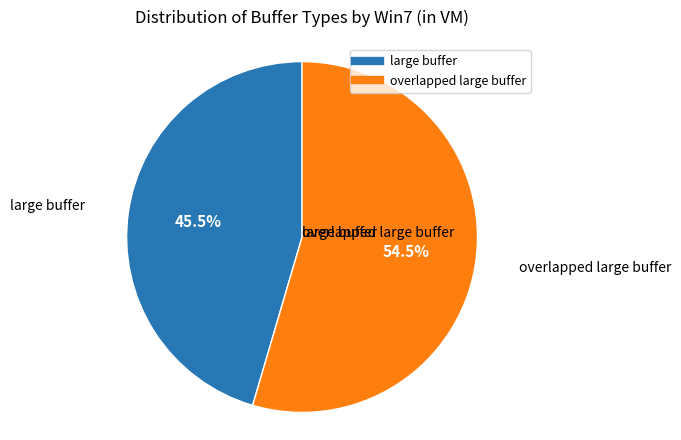

Which has a higher value, overlapped large buffer or large buffer?

overlapped large buffer